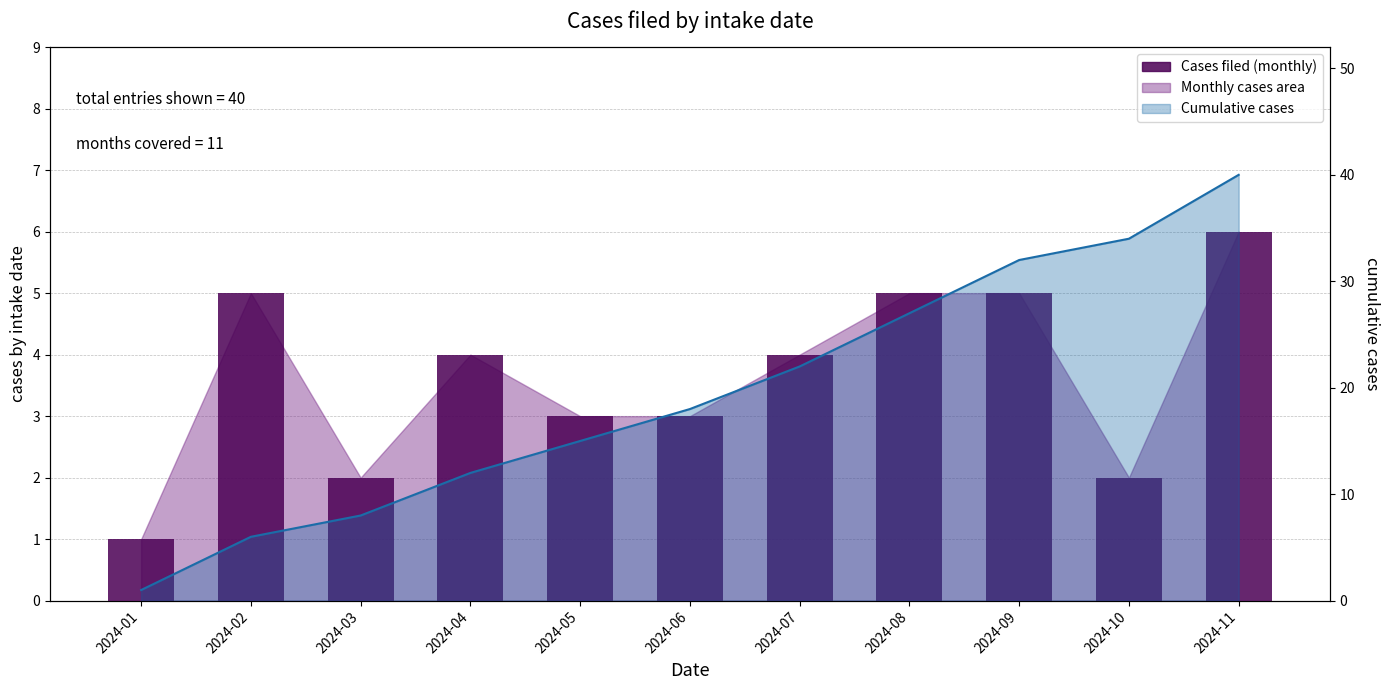

At which label does Cumulative line reach its minimum?

2024-01